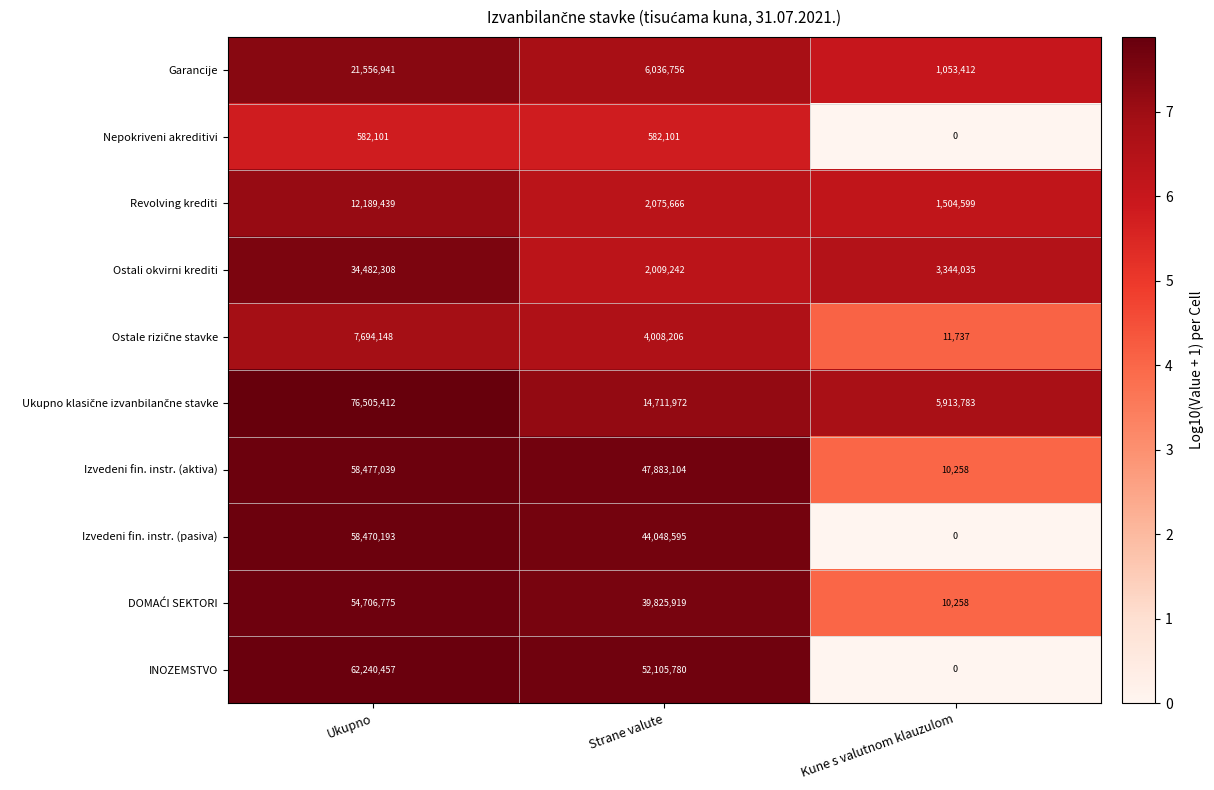

Is the value of Ostali okvirni krediti at Kune s valutnom klauzulom greater than the value of INOZEMSTVO at Ukupno?

No